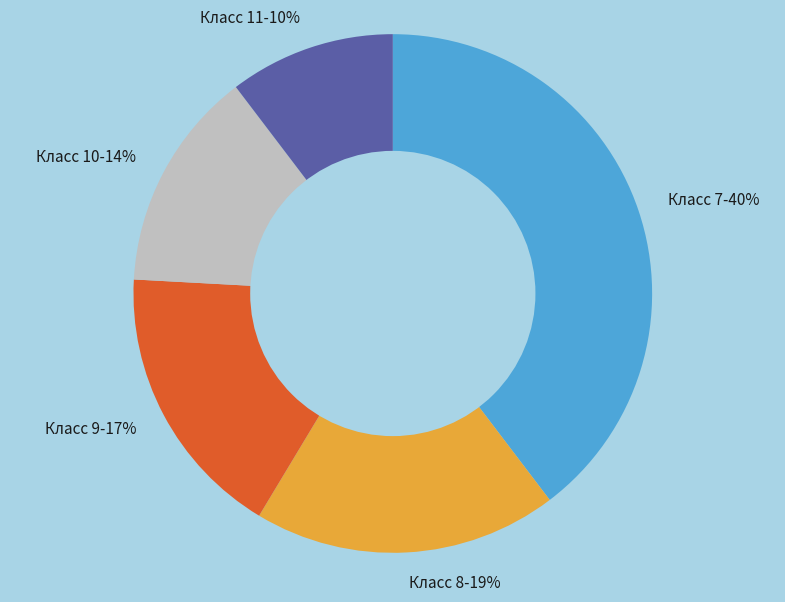

Is there any slice that represents more than half of the pie?

No